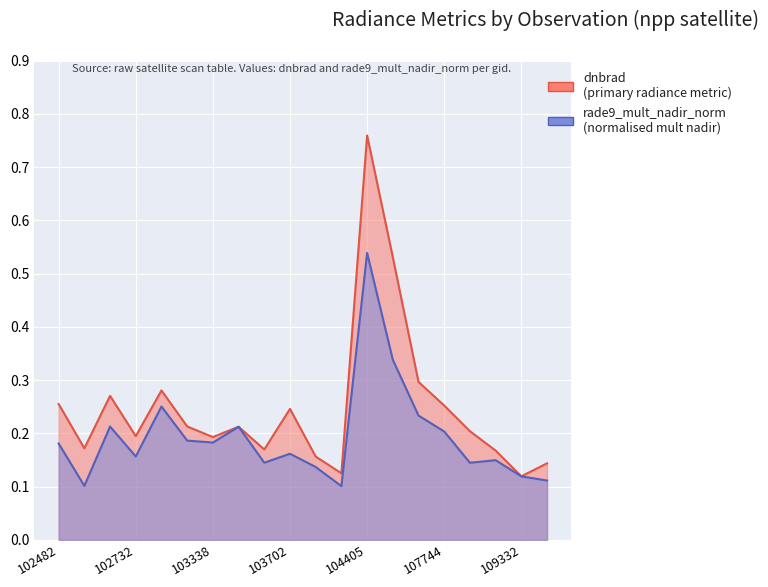

What are all the series names shown in the legend?

dnbrad, rade9_mult_nadir_norm